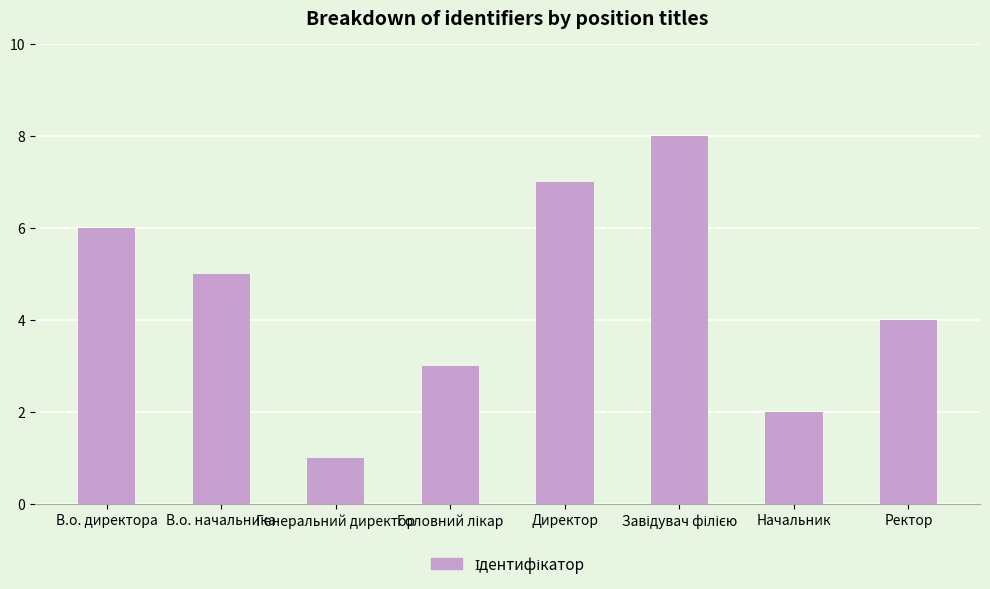

How many values are between 3 and 7?

5